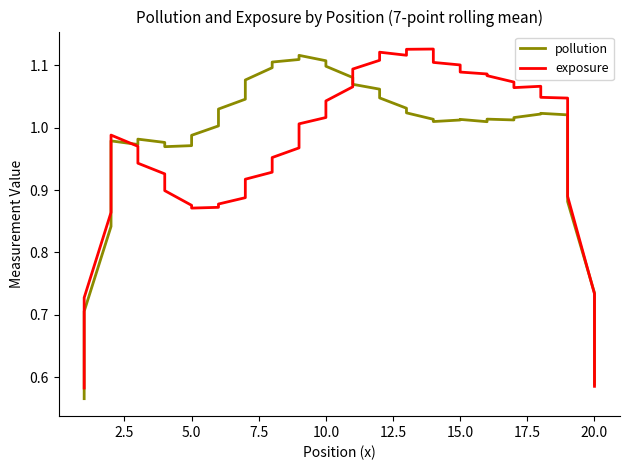

What is the sum of all exposure values?

38.8